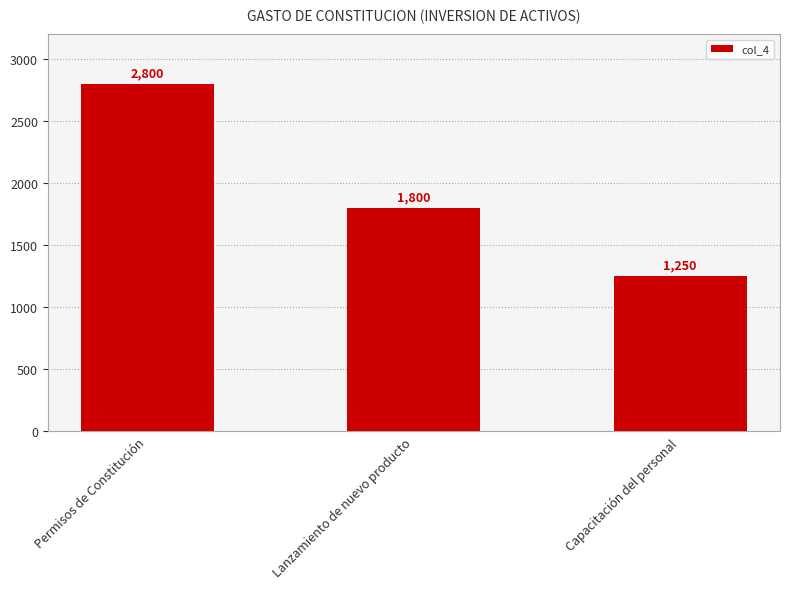

Approximately how many times larger is the value at Lanzamiento de nuevo producto compared to Permisos de Constitución?

0.6